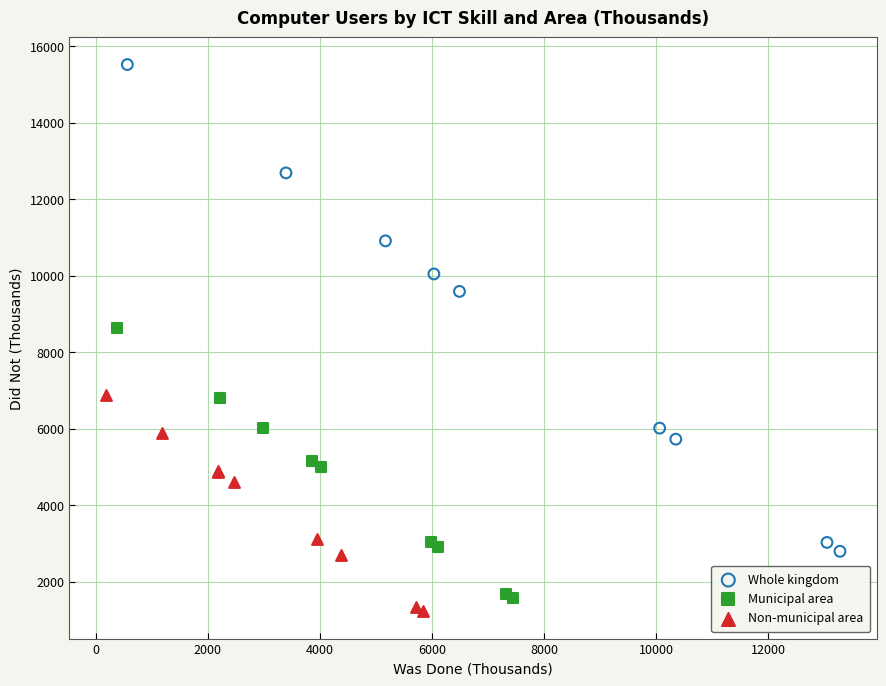

Which series has the widest spread of Y values?

Whole kingdom